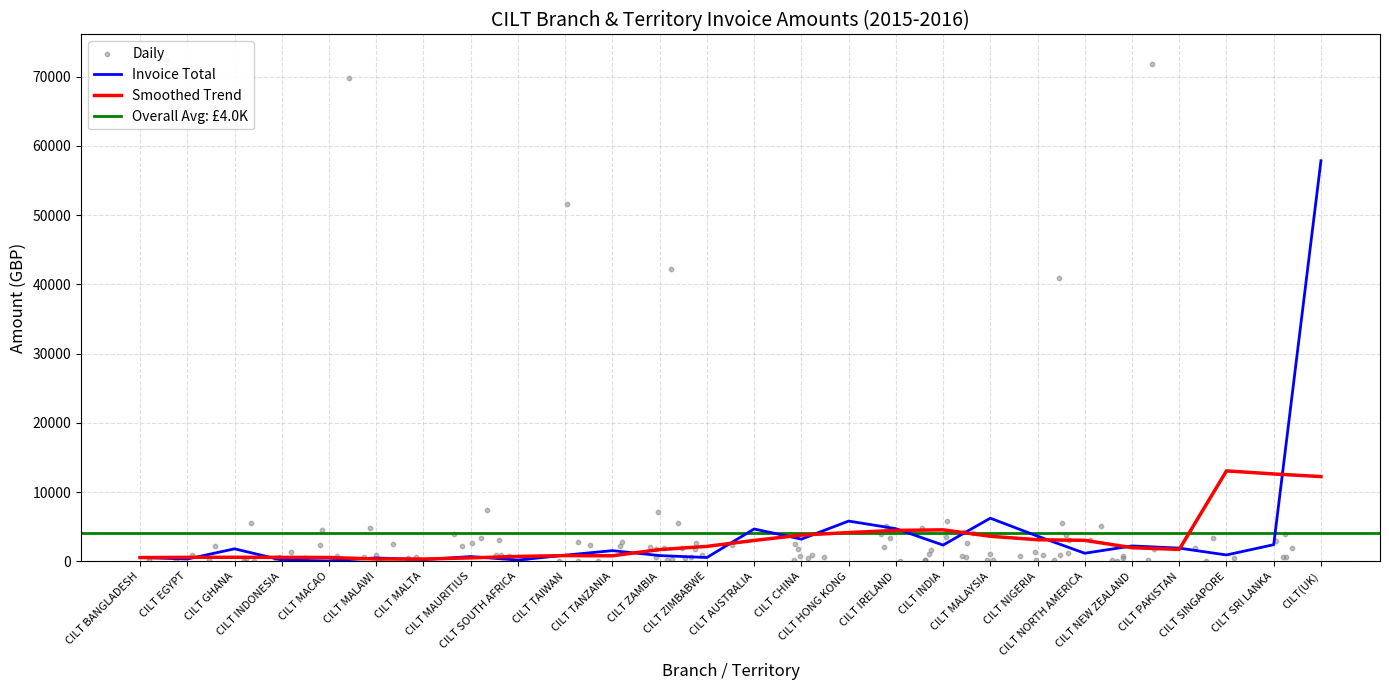

At which category is the sum across all series the highest?

CILT(UK)